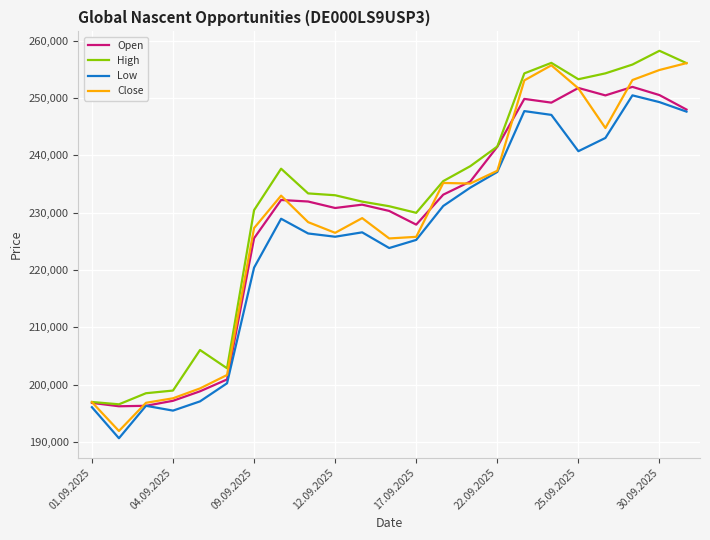

Which series has the largest total across all categories?

High